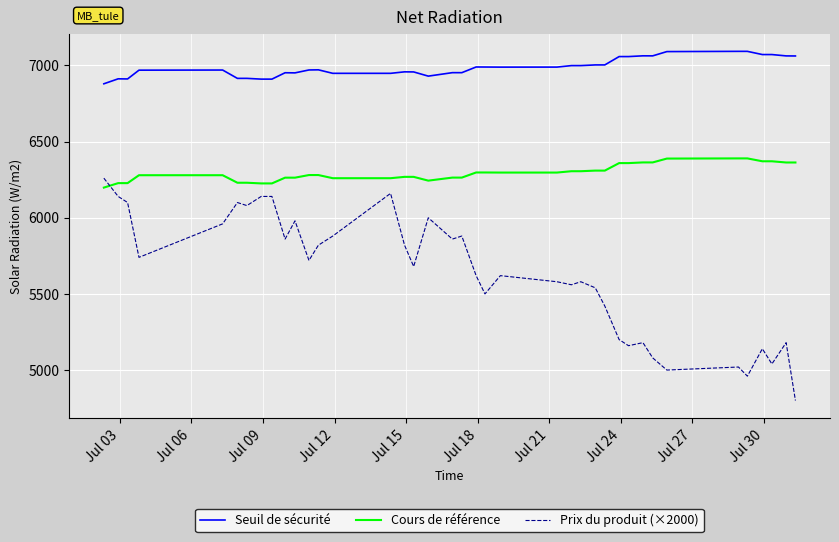

Which series has the widest spread of values?

Prix du produit (×2000)